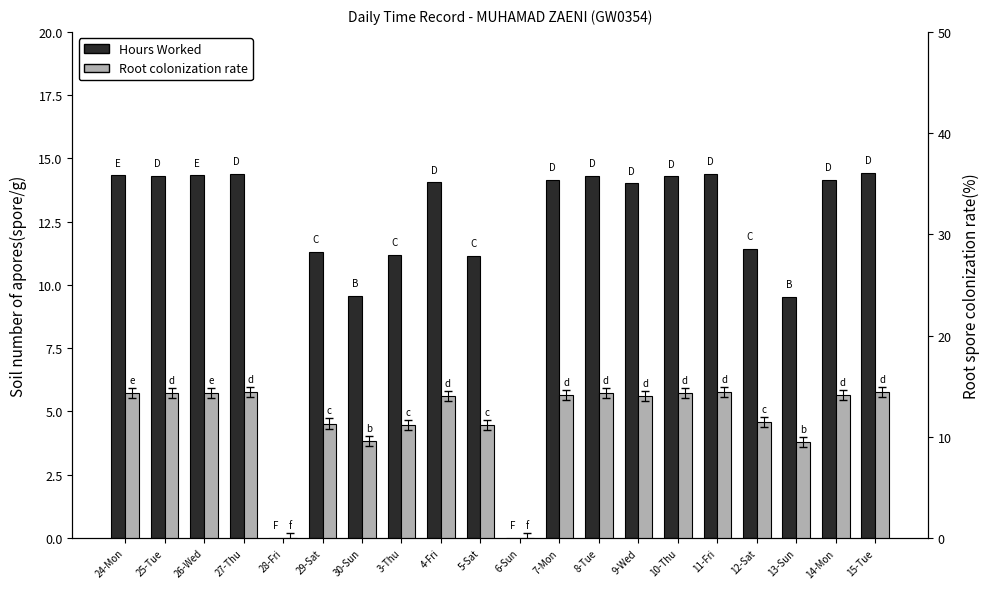

What is the sum of all Hours Worked values?

235.3